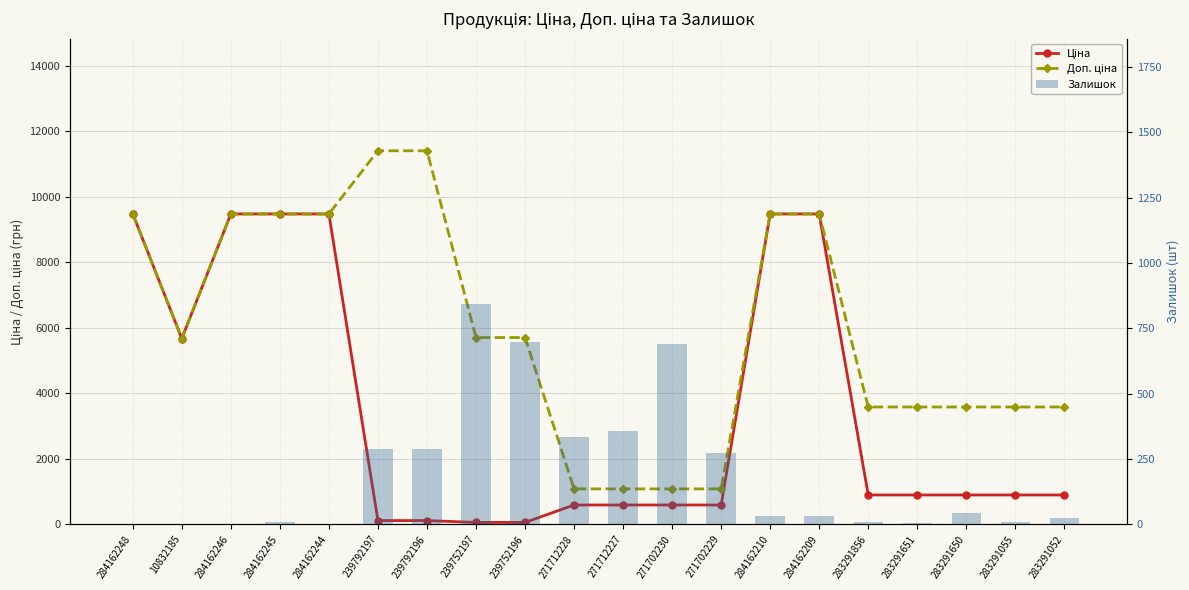

Which category has the lowest value across all series?

284162248